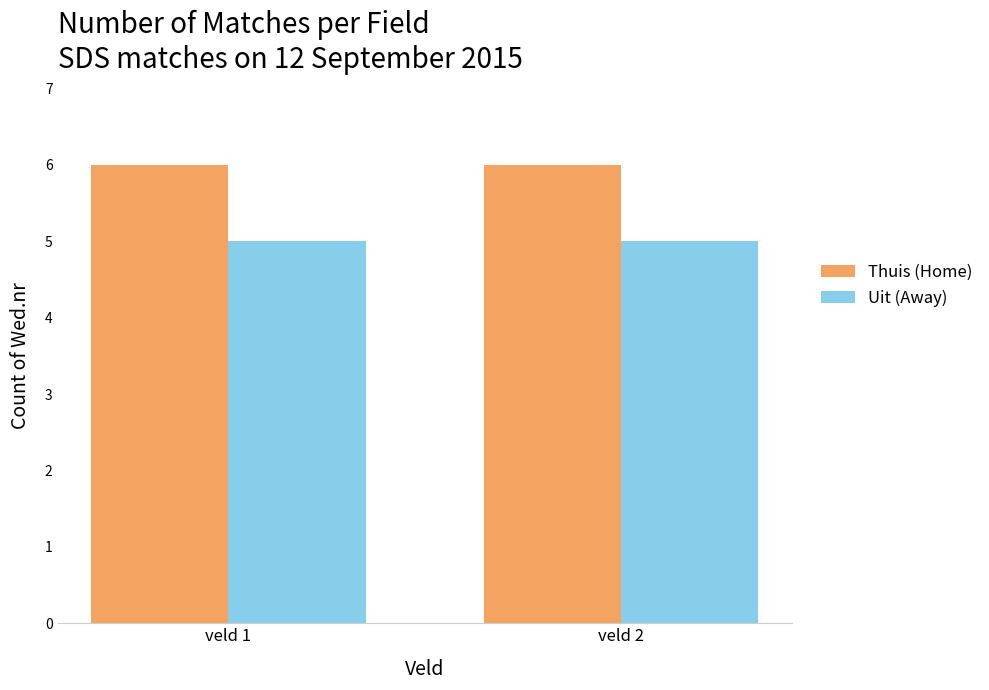

What is the average value of the Thuis (Home) series?

6